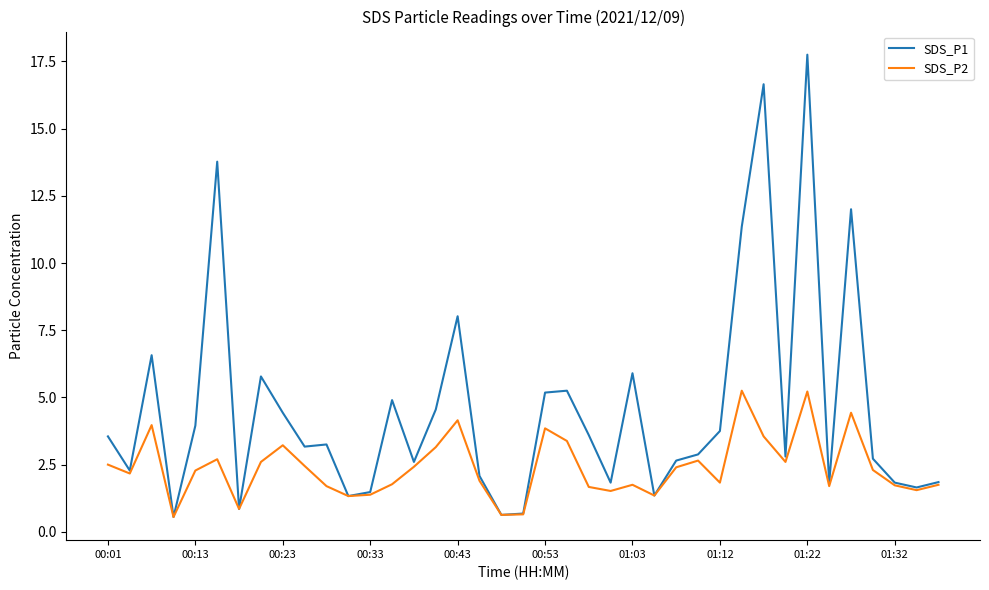

Rank the series by their average value, from lowest to highest.

SDS_P2, SDS_P1